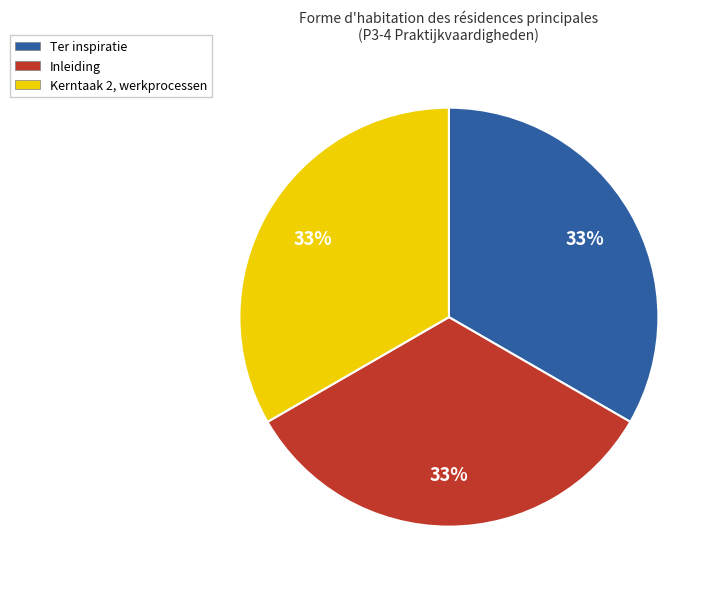

To the nearest percent, what portion does Inleiding represent?

33%